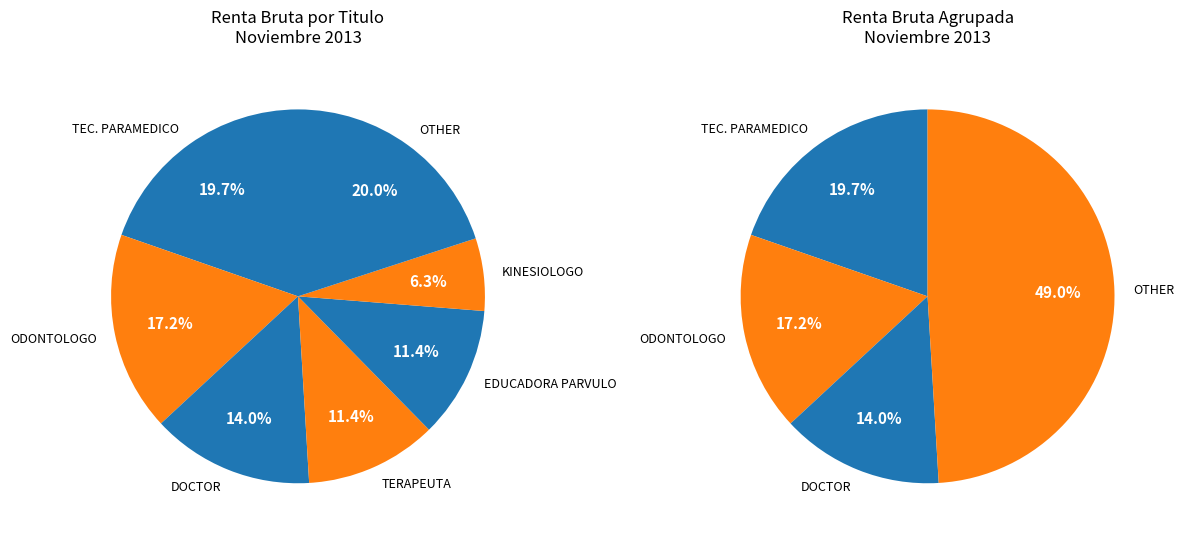

To the nearest percent, what portion does KINESIOLOGO represent?

6%